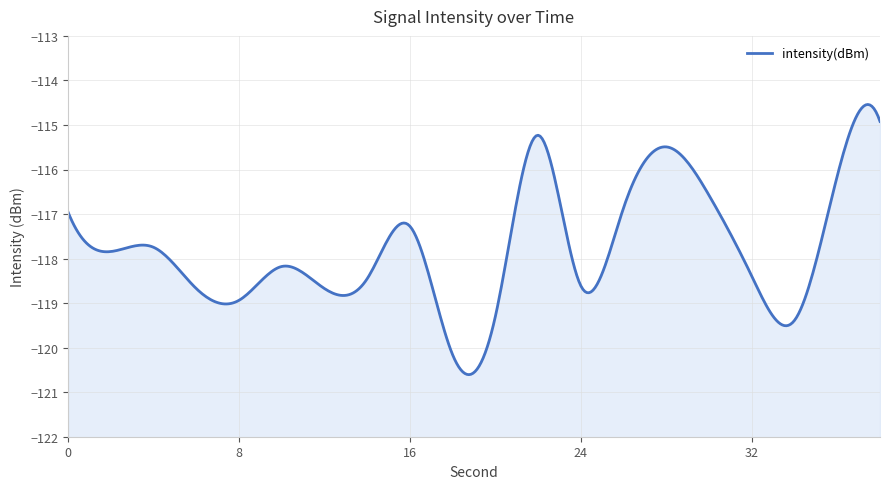

True or false: the data shows -163.6 at 26.

False